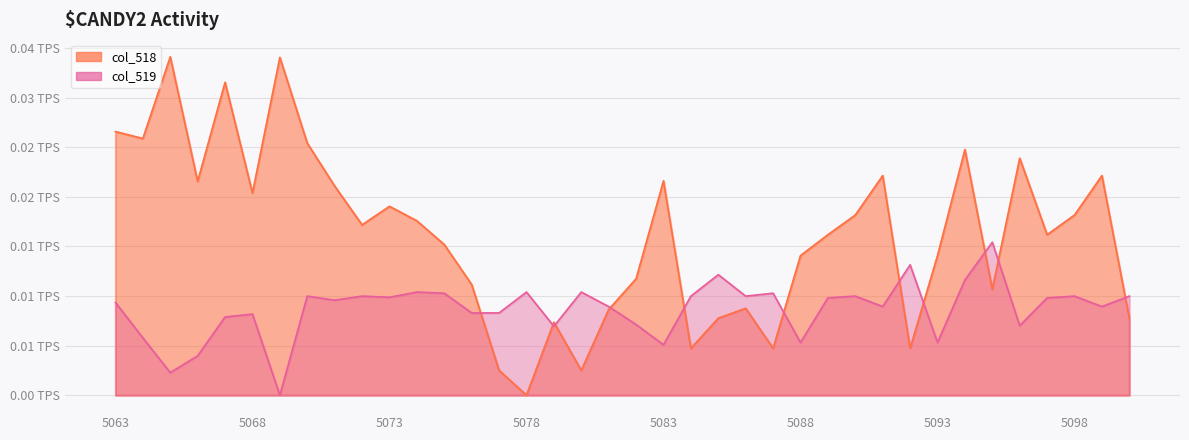

At 5088, list the series in order from largest to smallest.

col_518, col_519